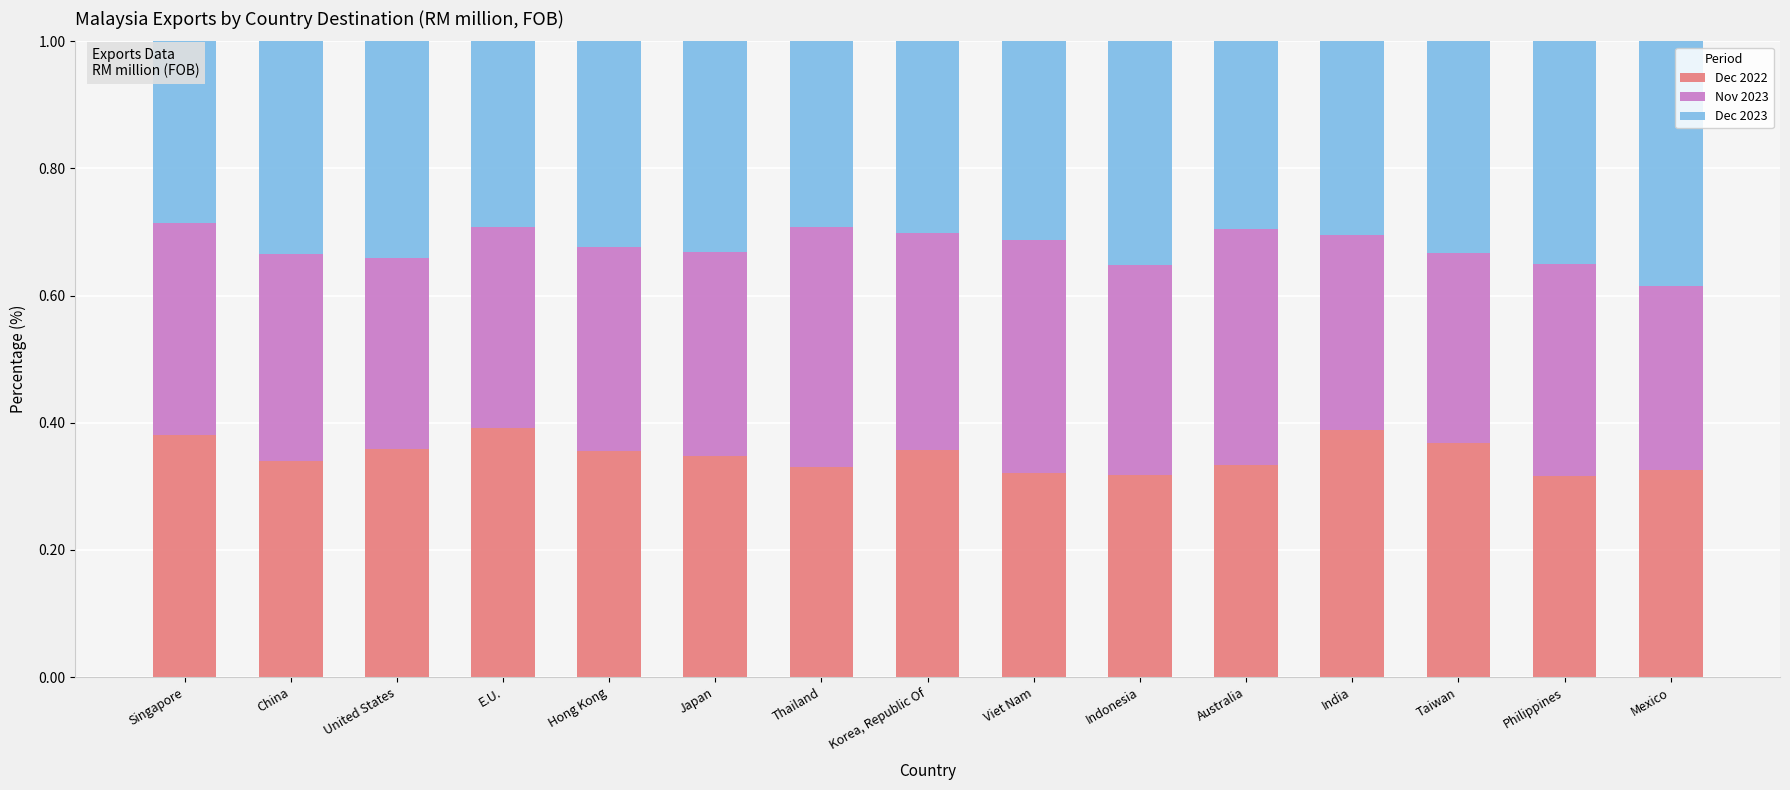

List the labels in order of Dec 2022 value, largest first.

E.U., India, Singapore, Taiwan, United States, Korea, Republic Of, Hong Kong, Japan, China, Australia, Thailand, Mexico, Viet Nam, Indonesia, Philippines